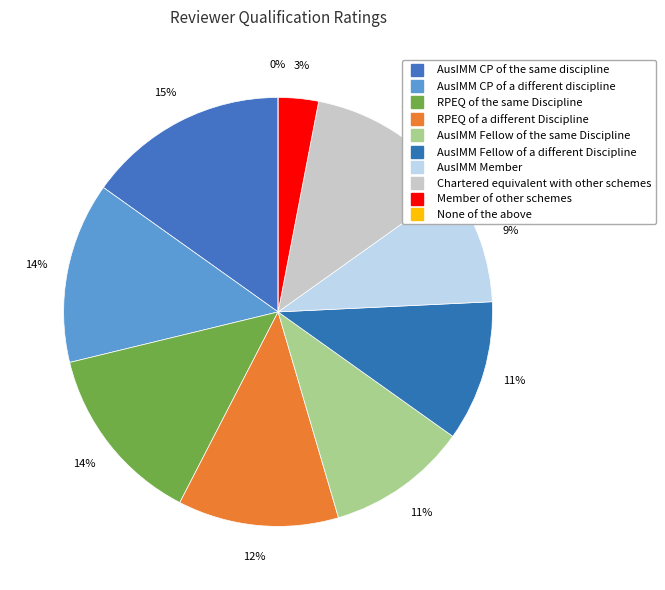

Does AusIMM CP of a different discipline account for over 50% of the chart?

No